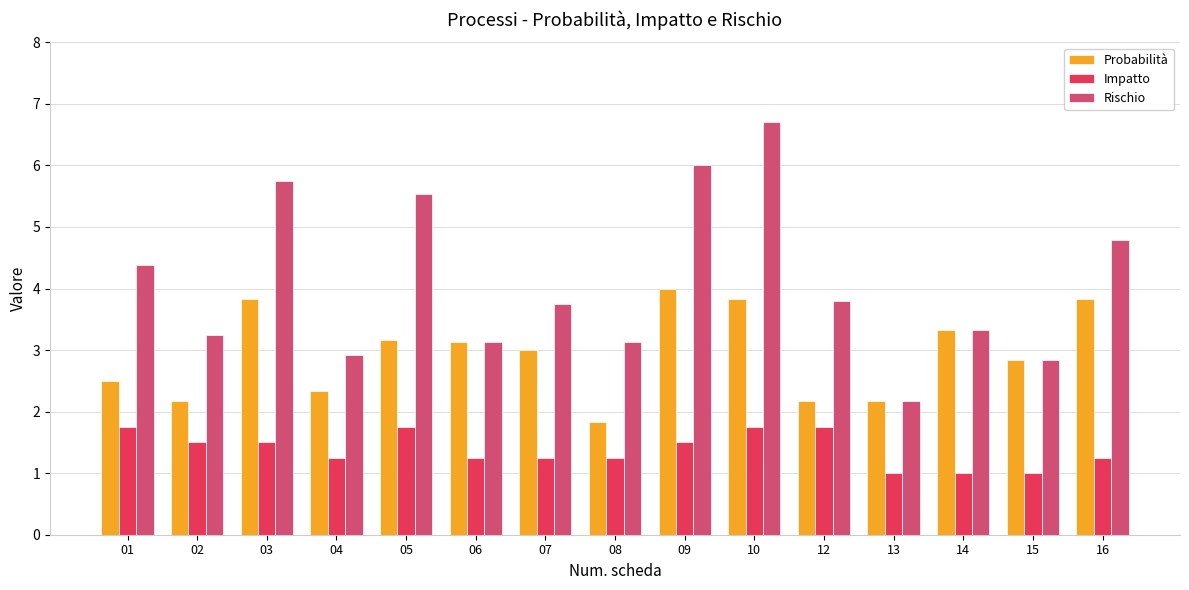

Which series has the largest range (max minus min)?

Rischio